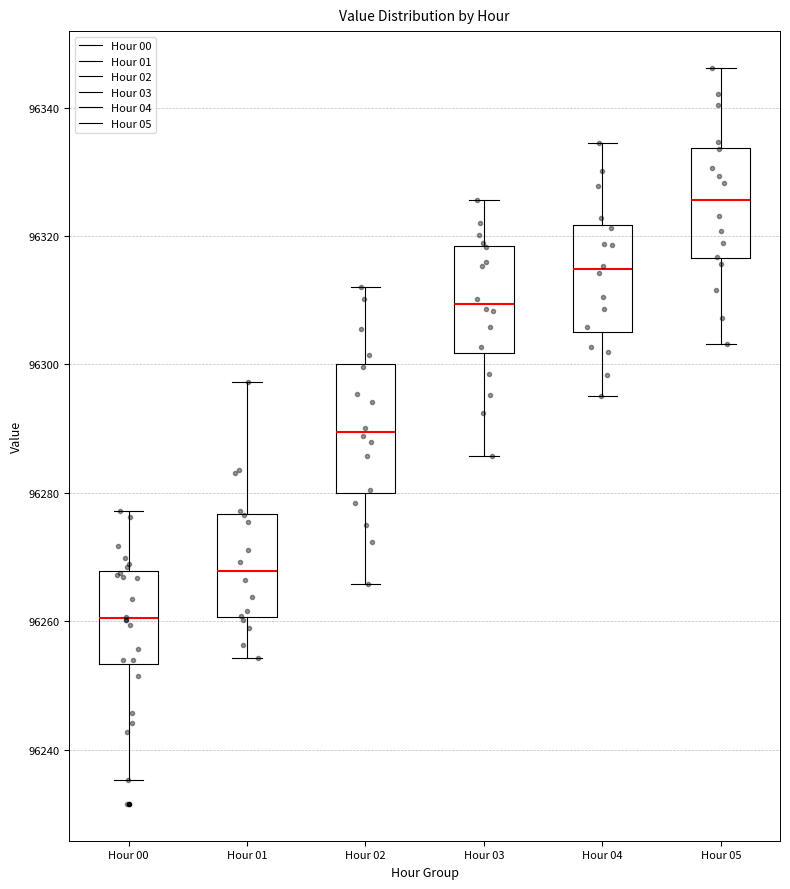

Which box has the highest median line?

Hour 05